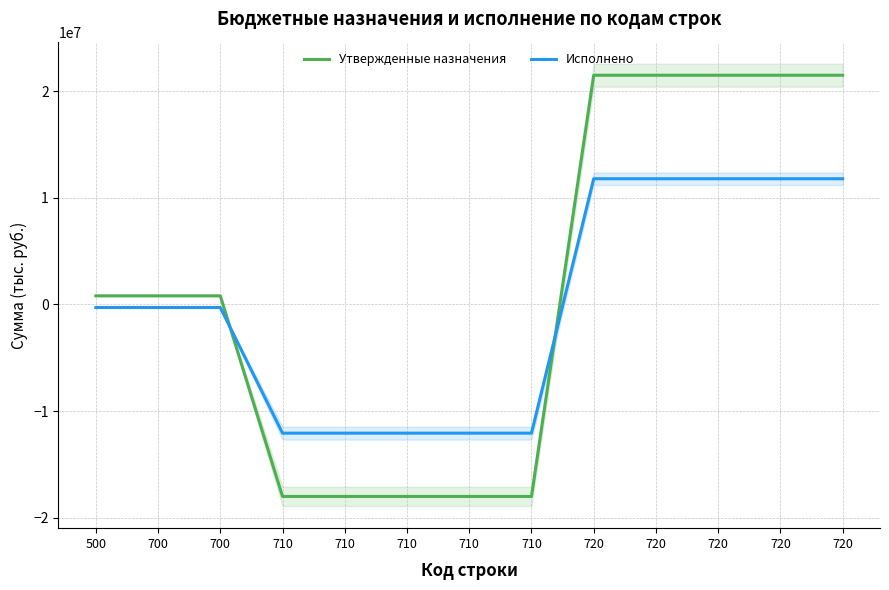

The Утвержденные назначения series shows 21492500.0 at 720. True or false?

True